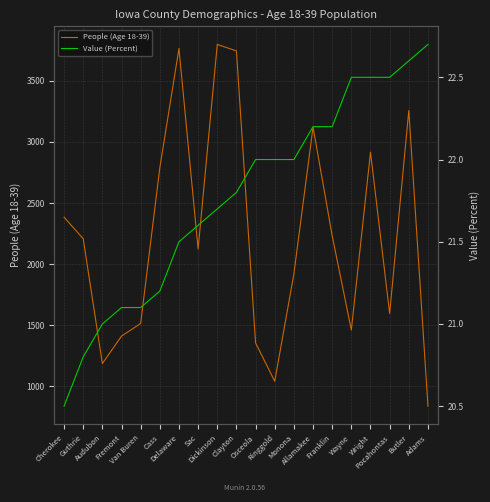

What is the label of the 11th point from the left?

Osceola